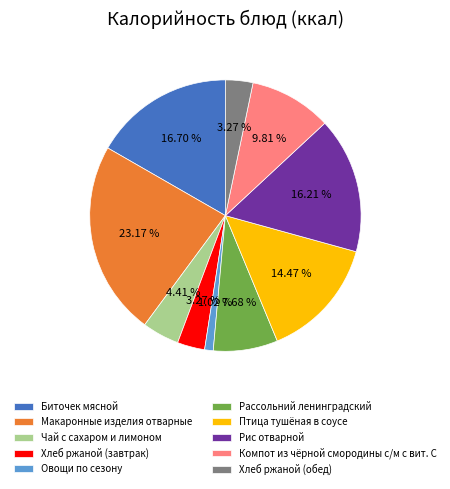

Which category has the smallest portion of the pie?

Овощи по сезону